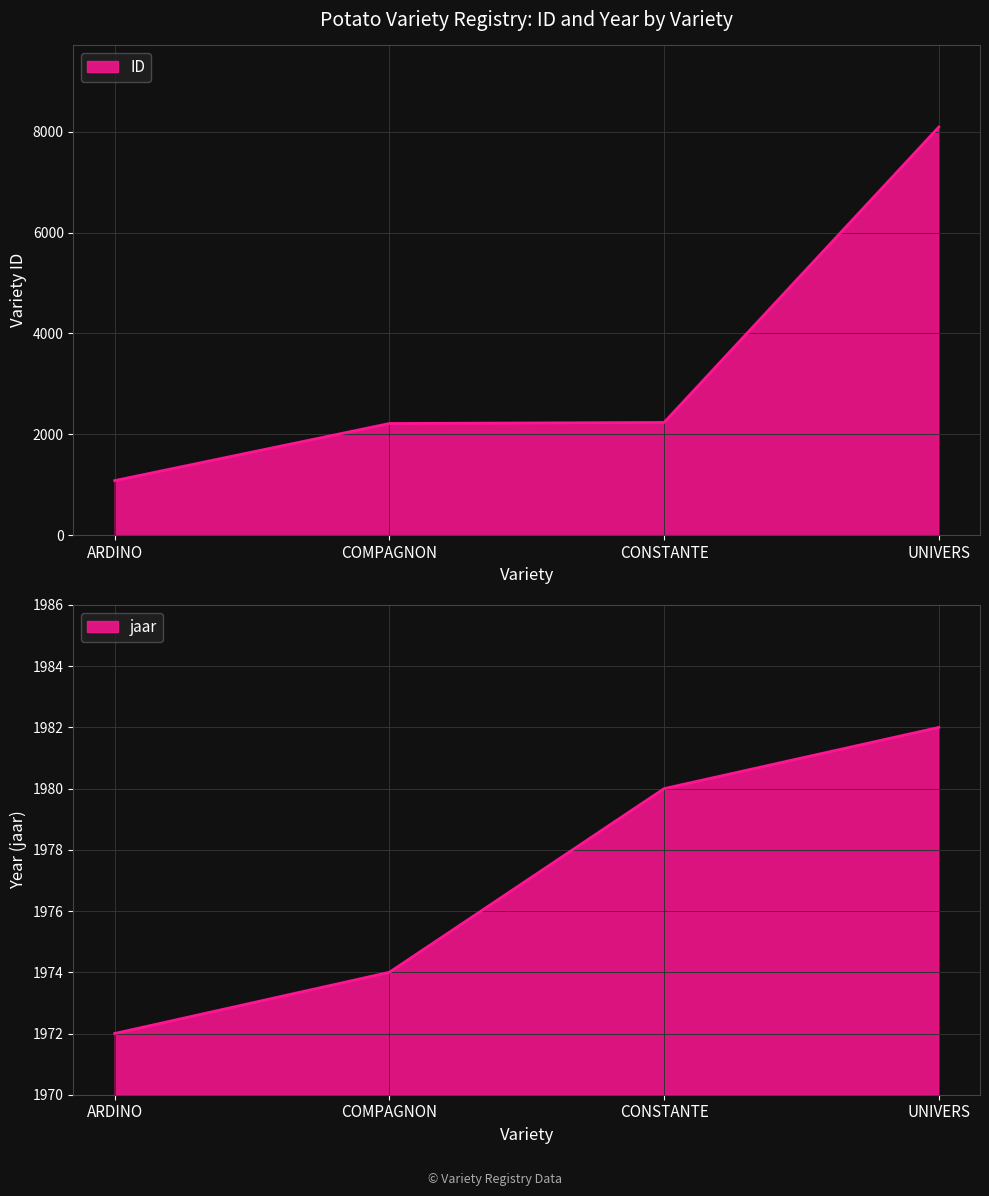

At which category is the sum across all series the highest?

UNIVERS